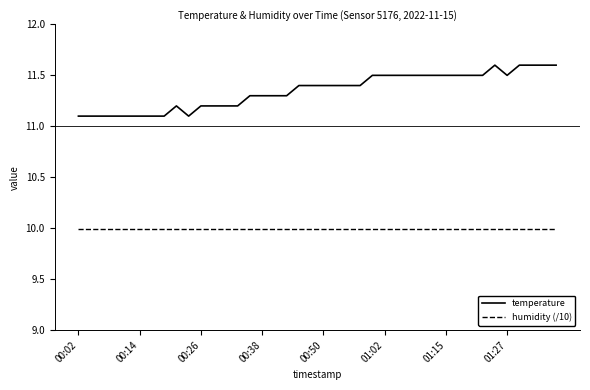

What is the difference between the maximum and minimum values in the temperature series?

0.5